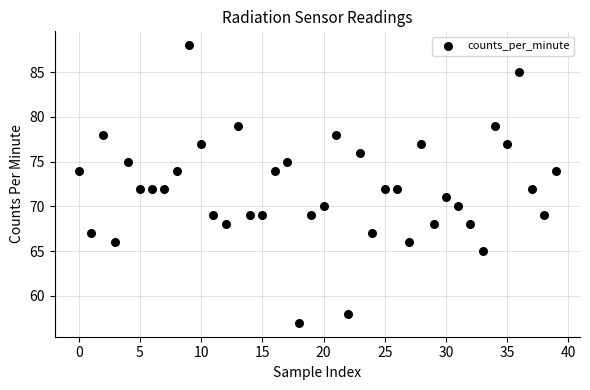

What is the range of Y values (max minus min)?

31